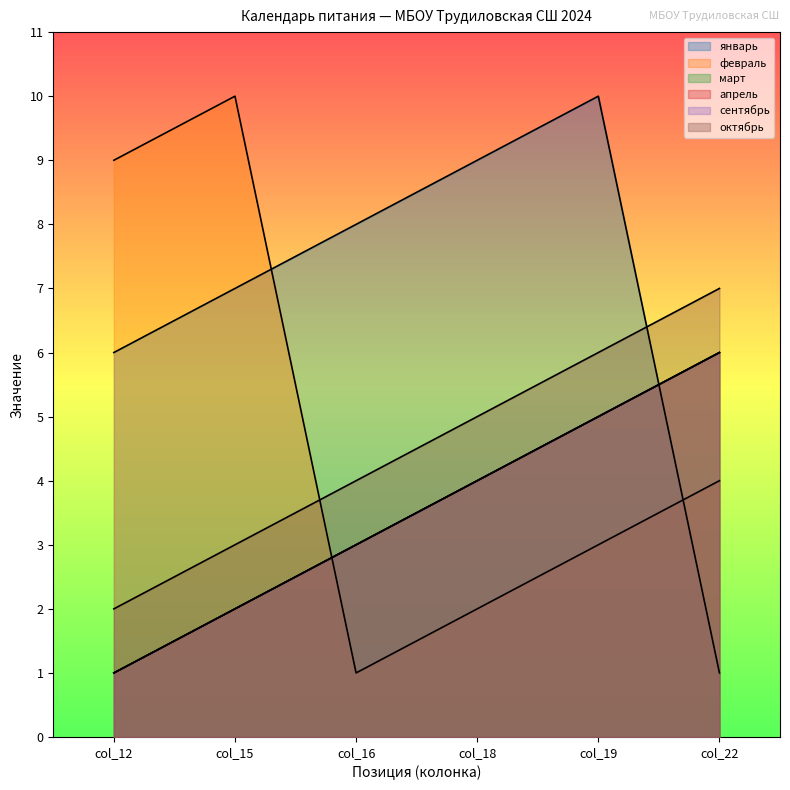

What are all the series names shown in the legend?

январь, февраль, март, апрель, сентябрь, октябрь